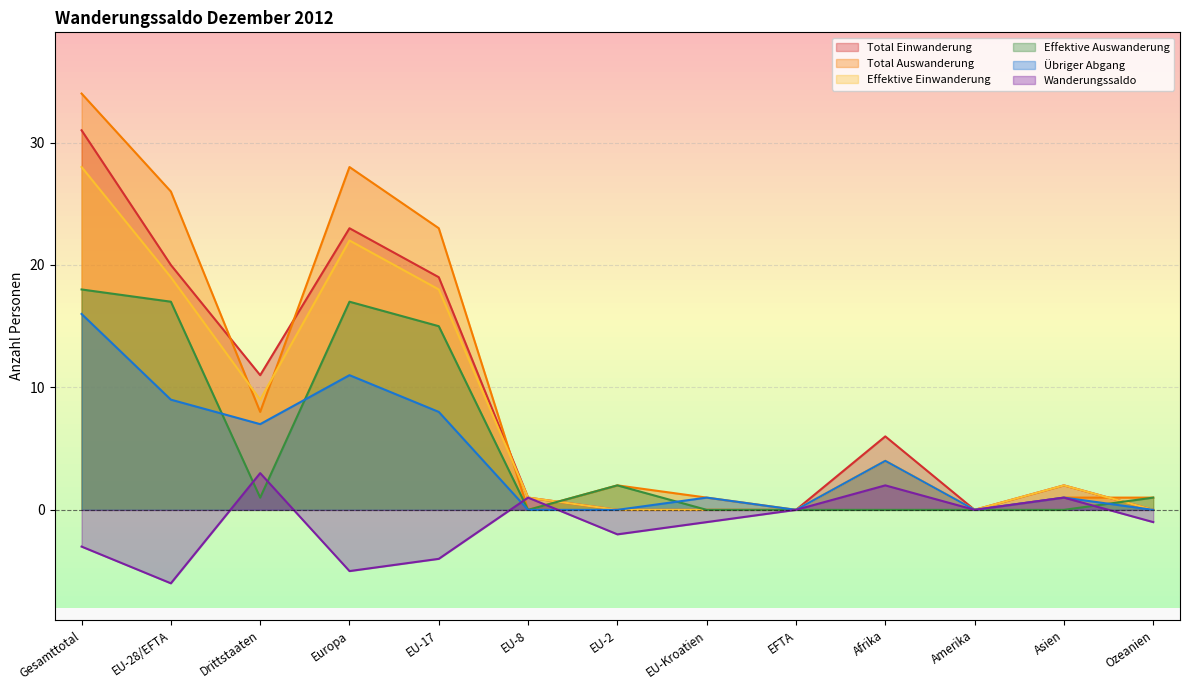

What is the label of the 6th point from the right?

EU-Kroatien